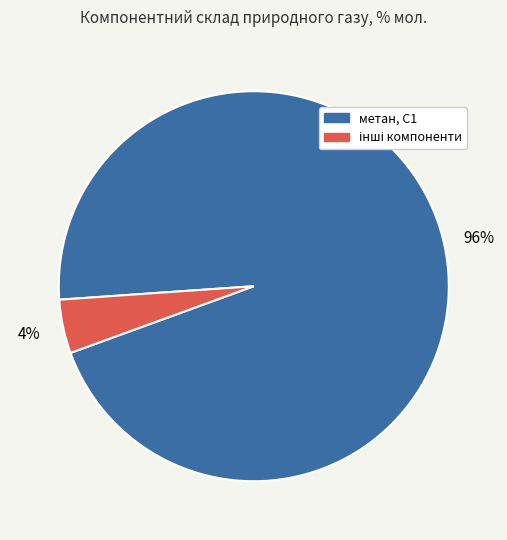

To the nearest percent, what is the average slice percentage?

50%